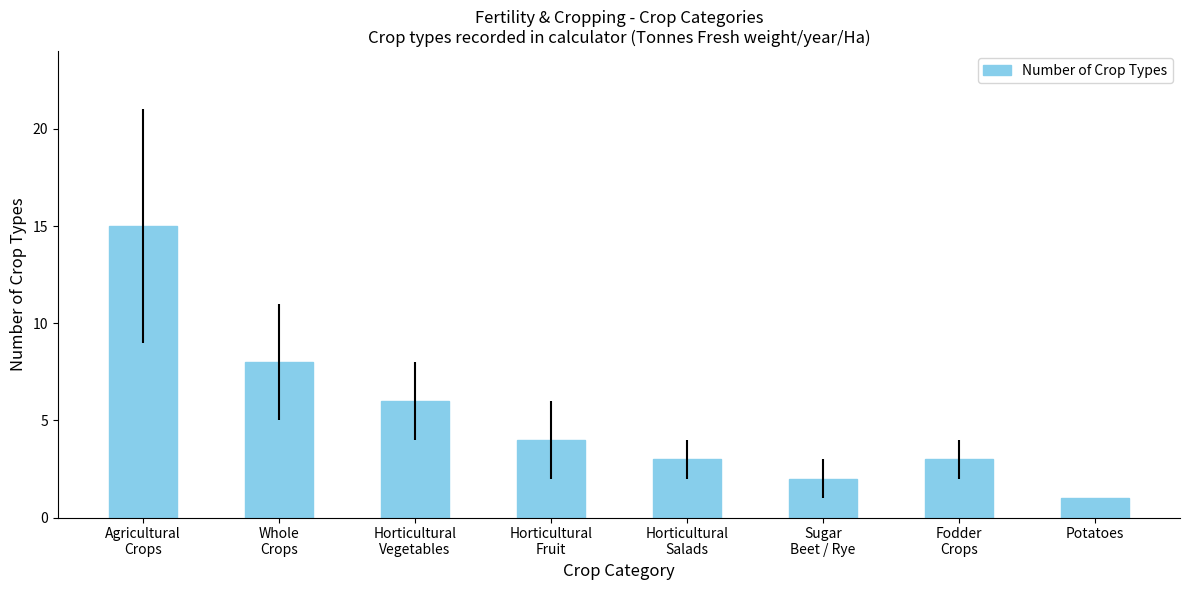

What is the label of the 8th bar from the left?

Potatoes